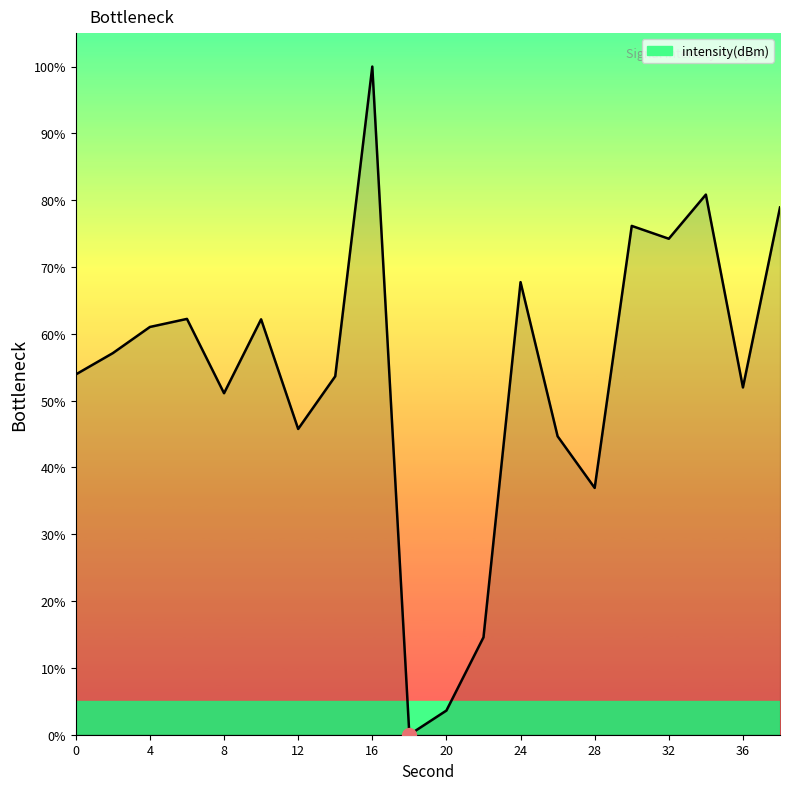

What is the maximum value shown in the chart?

100.0